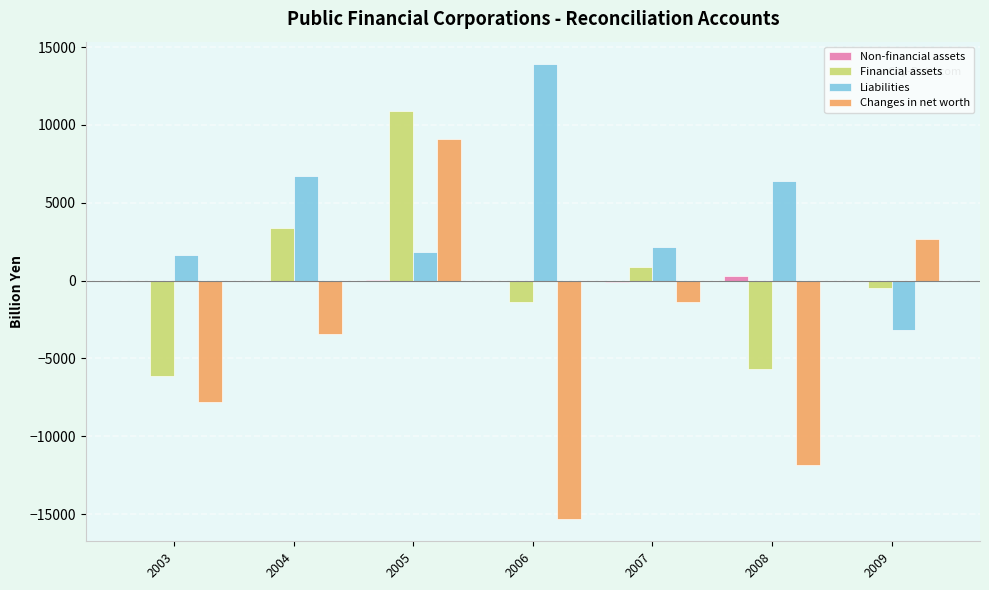

What is the total value across all series at 2003?

-12310.4